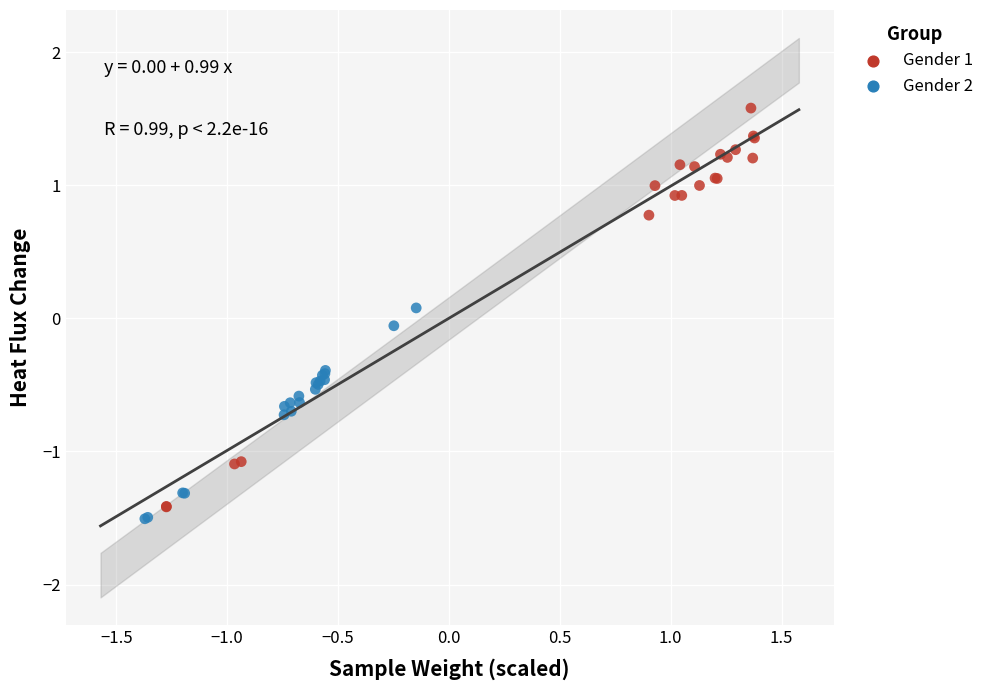

Which series contains the highest Y value?

Gender 1